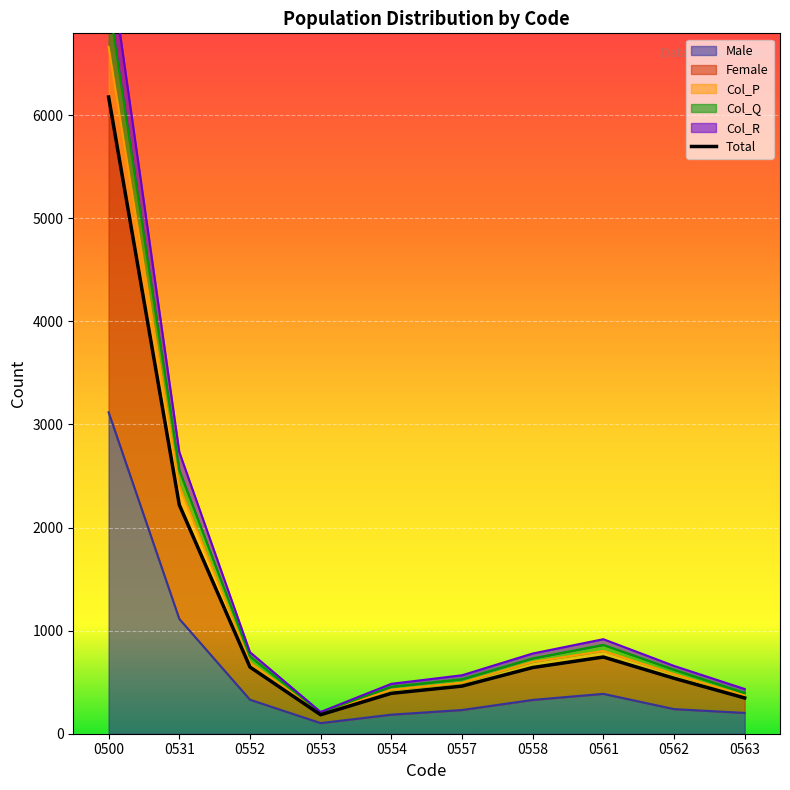

Where does the Female series first go above 731?

0500